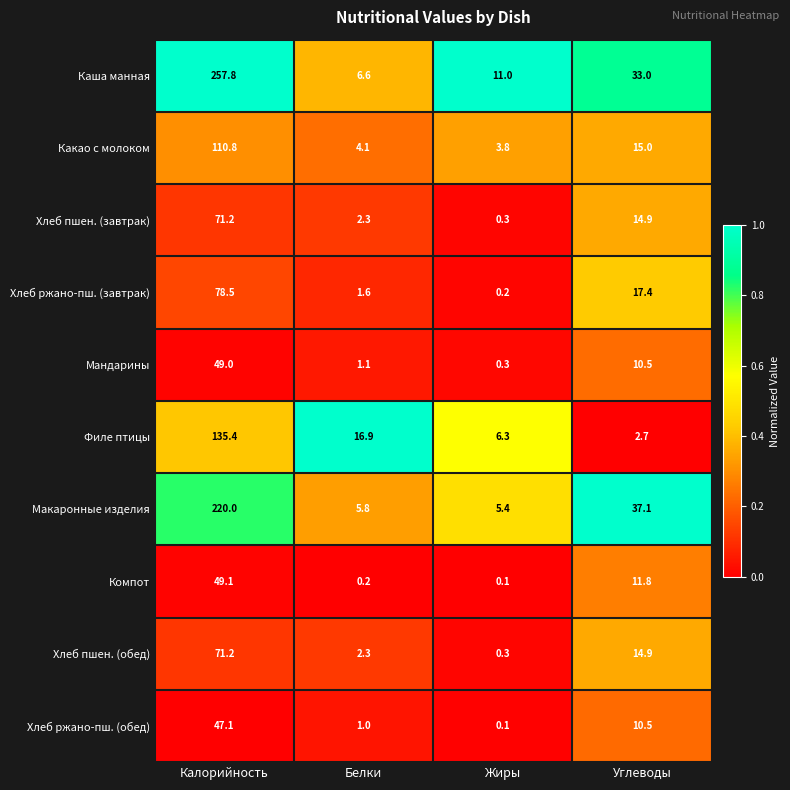

What is the difference between the highest and lowest values at Белки?

16.7